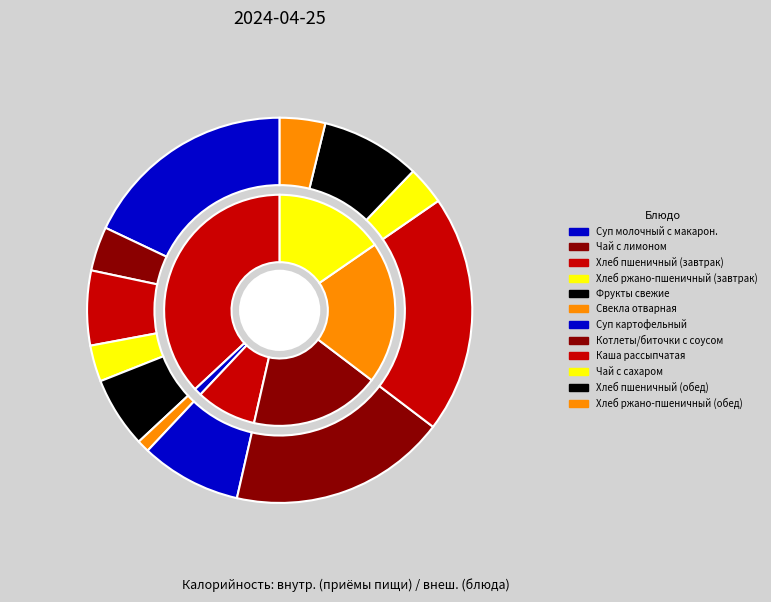

To the nearest percent, what is the combined percentage of Суп картофельный and Каша рассыпчатая?

28%